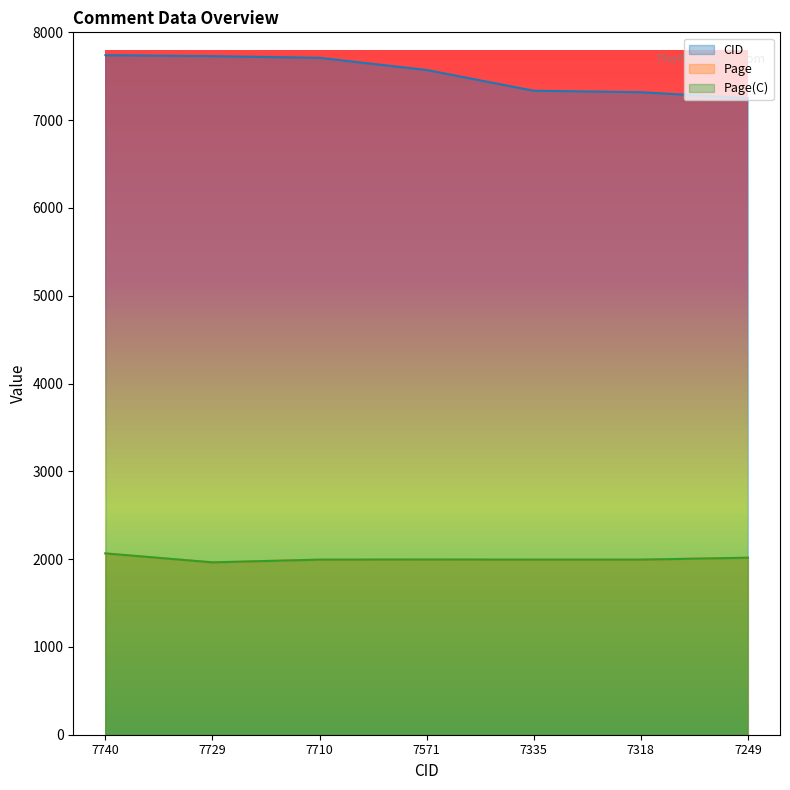

Is it true that Page equals 2016 at 7249?

True